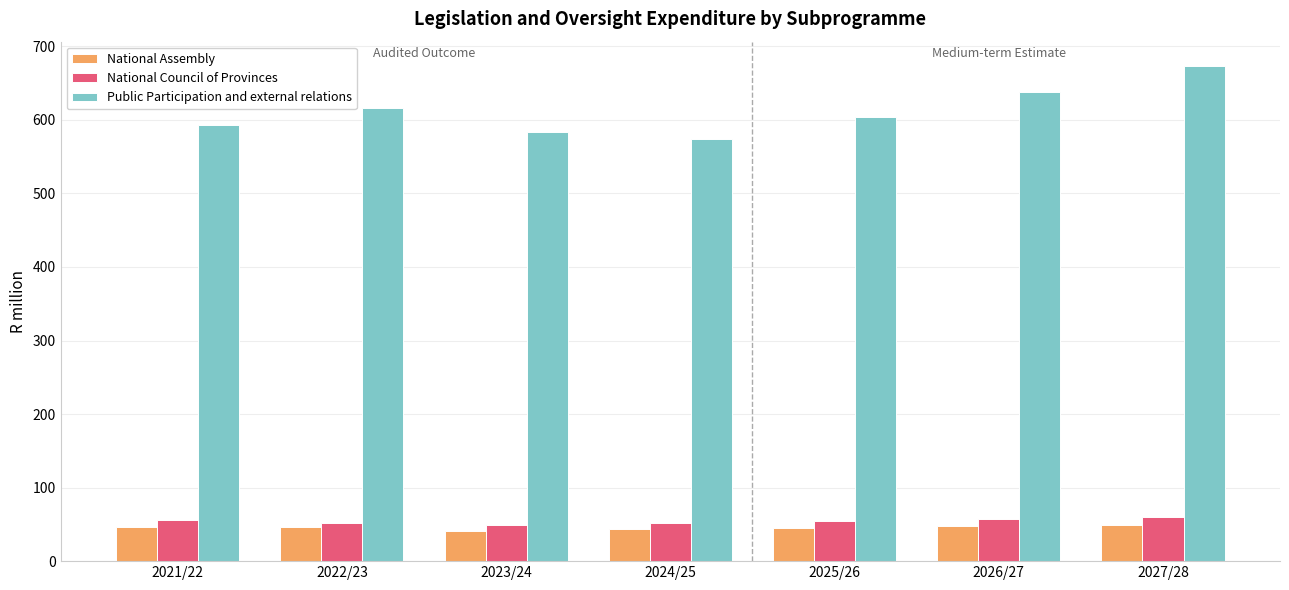

What is the average value of the Public Participation and external relations series?

611.5